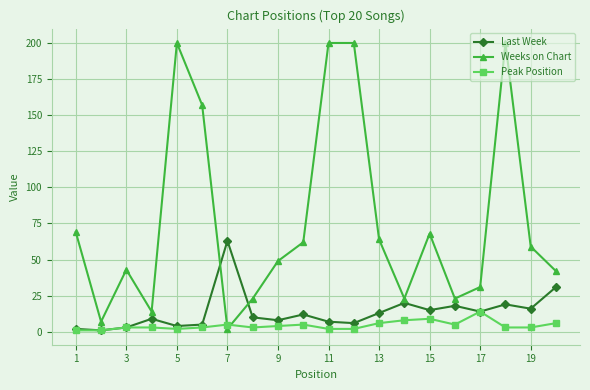

True or false: Peak Position has more than 2 points higher than both neighbors.

True